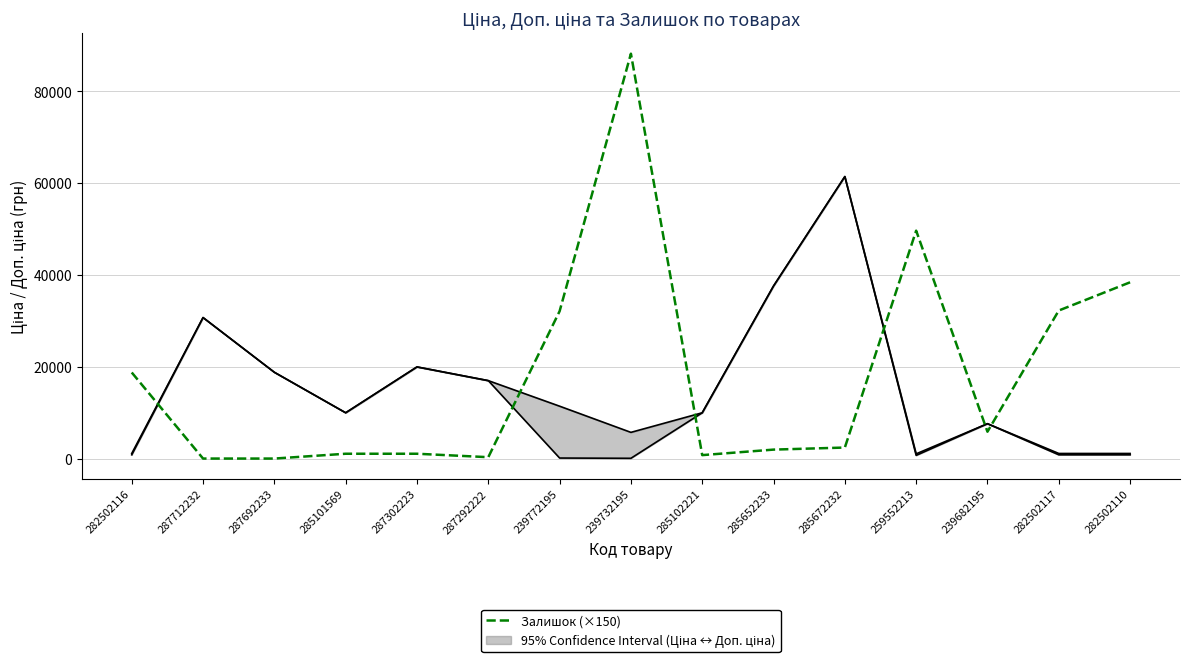

Does the chart display data point markers on the line(s)?

No